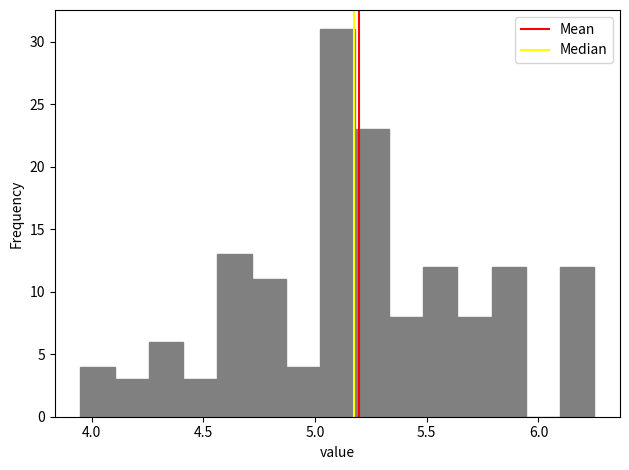

Around what value on the x-axis is the tallest bar? Give the approximate position of its centre, as read against the axis.

5.10